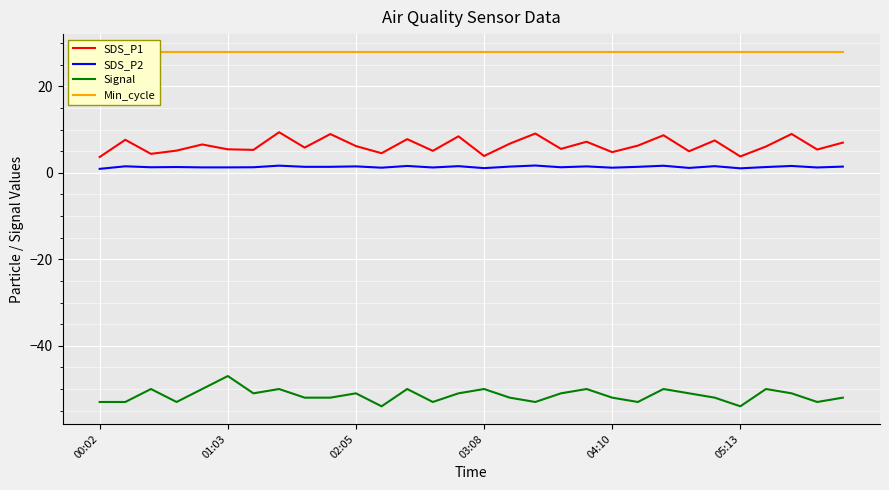

Reading right to left, transcribe all the data shown in this chart.

SDS_P1: 7.0	5.4	9.0	6.1	3.8	7.5	5.0	8.7	6.3	4.8	7.2	5.5	9.1	6.8	3.9	8.4	5.1	7.8	4.5	6.2	9.0	5.8	9.4	5.3	5.5	6.6	5.2	4.4	7.7	3.7
SDS_P2: 1.4	1.2	1.6	1.4	1.1	1.6	1.1	1.6	1.4	1.2	1.5	1.3	1.7	1.4	1.1	1.6	1.2	1.6	1.2	1.5	1.4	1.4	1.7	1.3	1.3	1.3	1.4	1.3	1.5	0.9
Signal: -52.0	-53.0	-51.0	-50.0	-54.0	-52.0	-51.0	-50.0	-53.0	-52.0	-50.0	-51.0	-53.0	-52.0	-50.0	-51.0	-53.0	-50.0	-54.0	-51.0	-52.0	-52.0	-50.0	-51.0	-47.0	-50.0	-53.0	-50.0	-53.0	-53.0
Min_cycle: 28.0	28.0	28.0	28.0	28.0	28.0	28.0	28.0	28.0	28.0	28.0	28.0	28.0	28.0	28.0	28.0	28.0	28.0	28.0	28.0	28.0	28.0	28.0	28.0	28.0	28.0	28.0	28.0	28.0	28.0